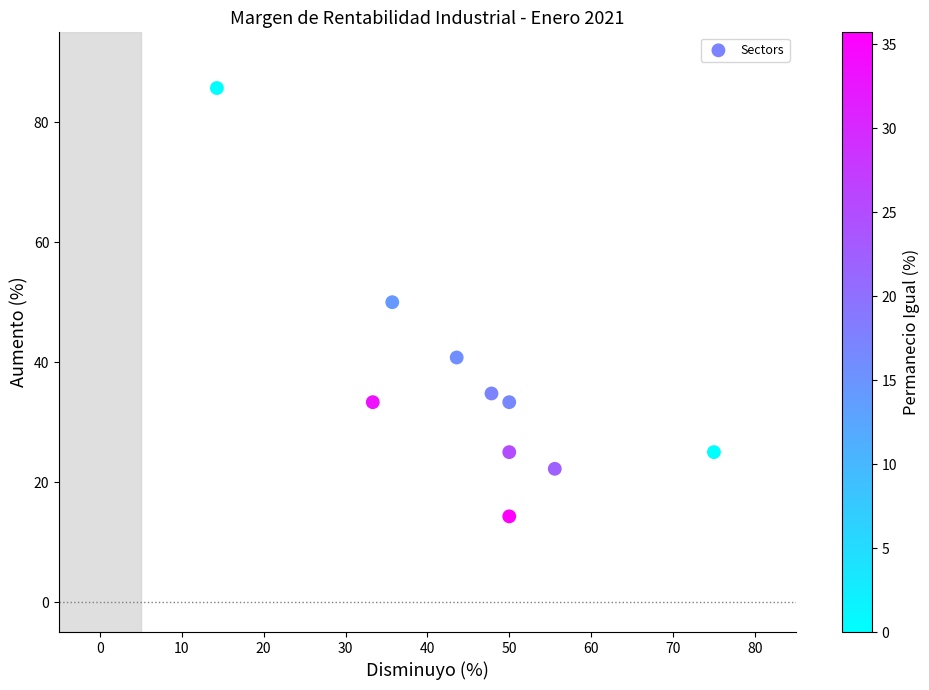

What is the range of X values (max minus min)?

60.7